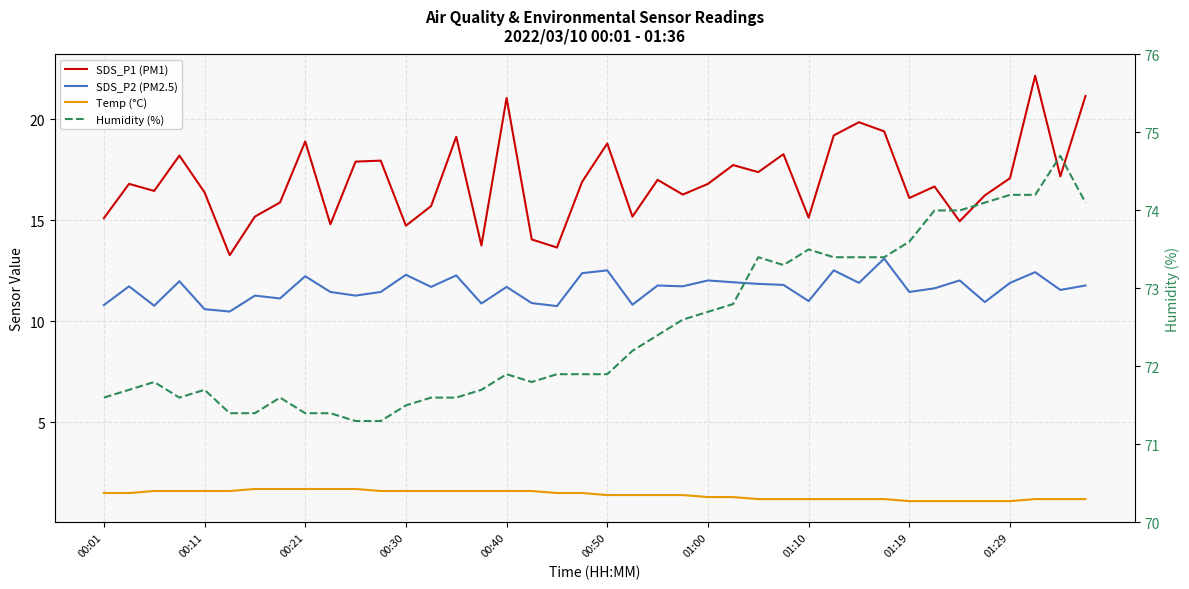

In Humidity (%), how many points are higher than both neighbors (excluding endpoints)?

7